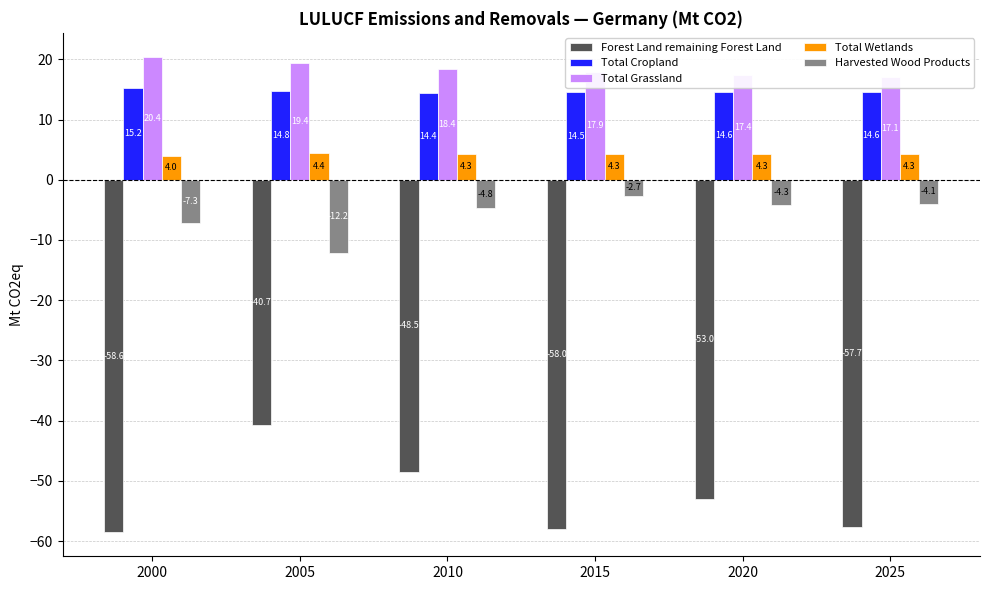

What are all the series names shown in the legend?

Forest Land remaining Forest Land, Total Cropland, Total Grassland, Total Wetlands, Harvested Wood Products